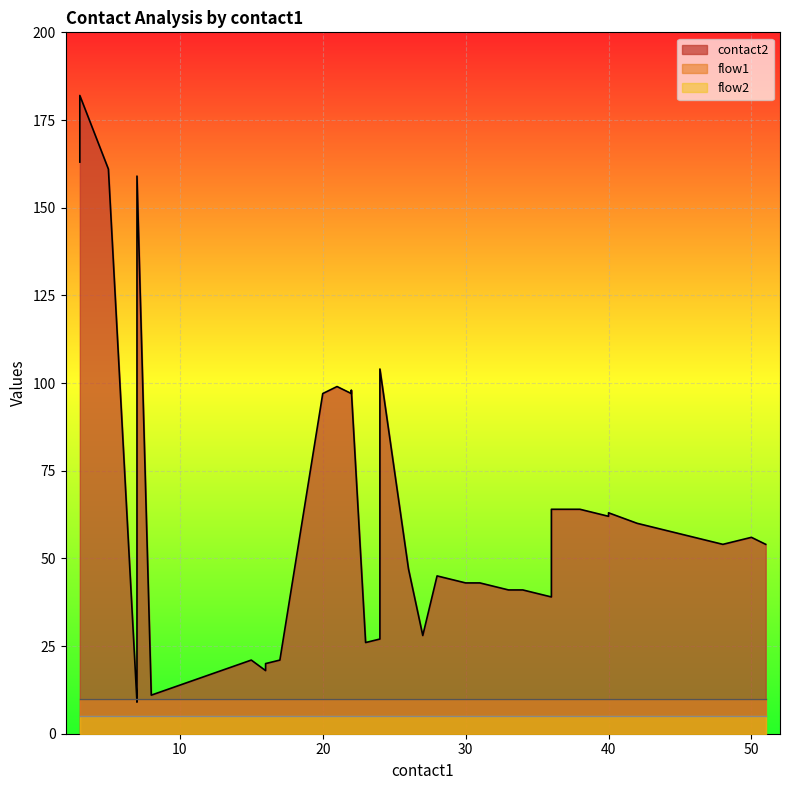

At which category does contact2 reach its first local peak?

3